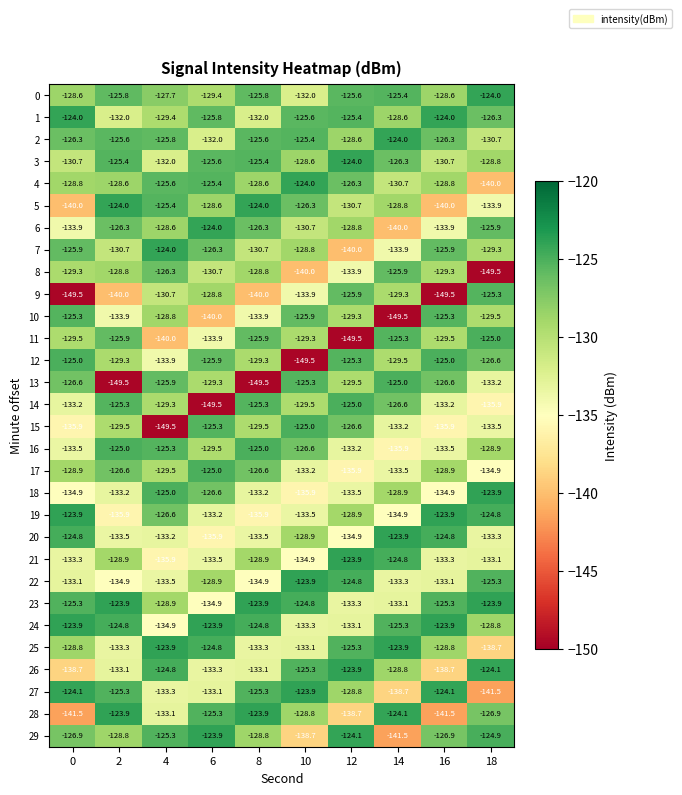

Is the value of 26 at 2 greater than the value of 17 at 8?

No